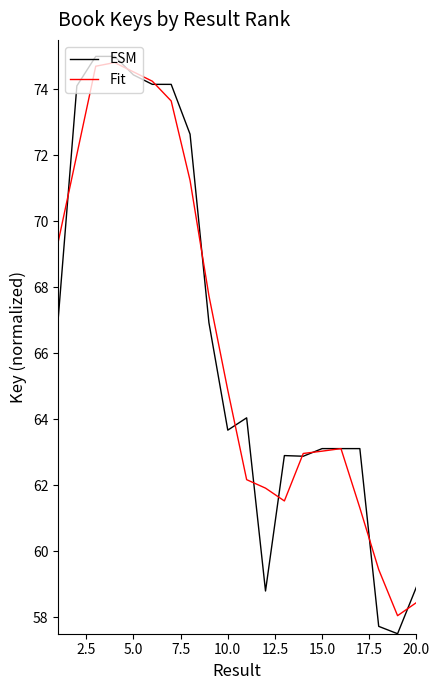

What is the maximum value for ESM?

75.0